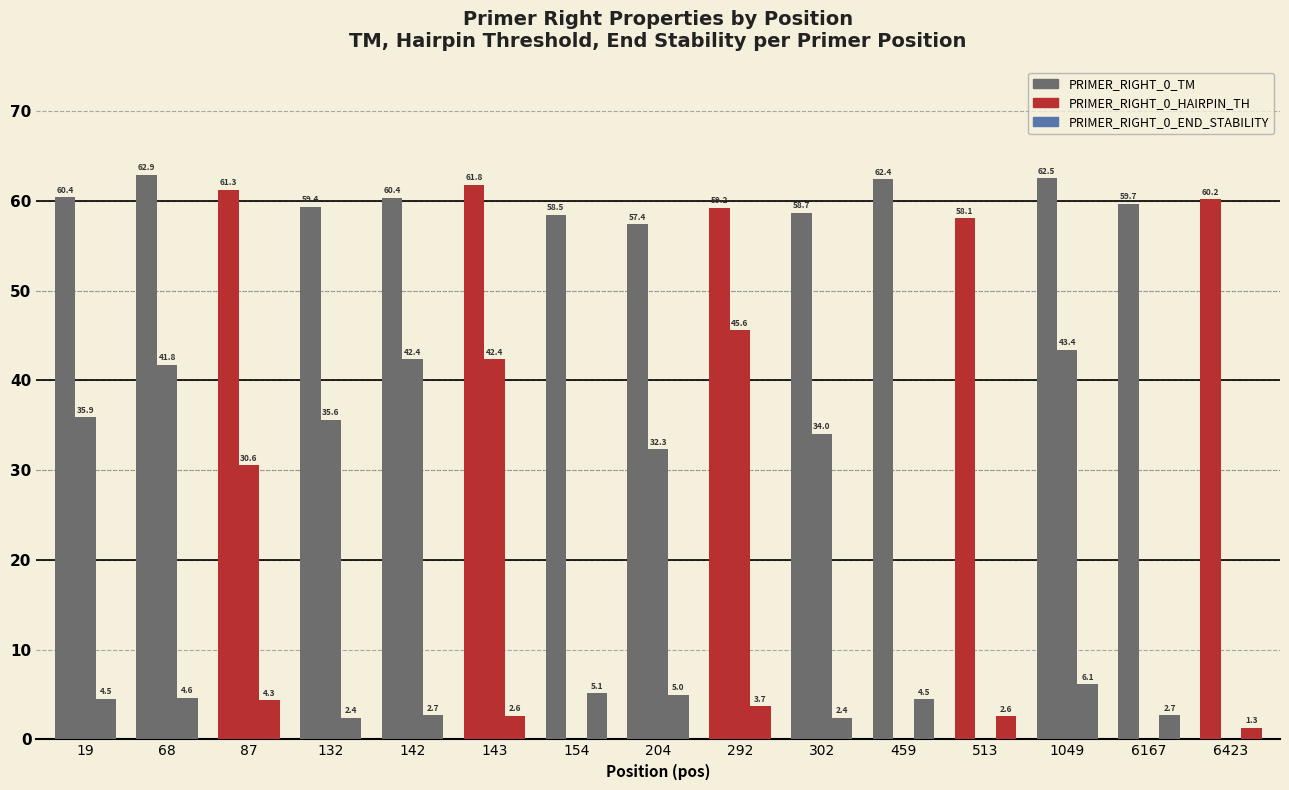

Which has a higher value, 143 or 459?

459